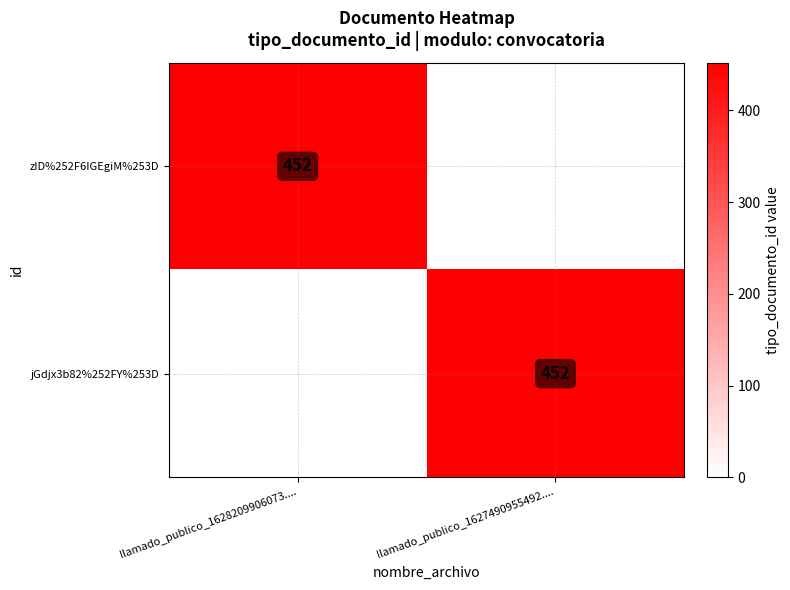

The value of jGdjx3b82%252FY%253D at llamado_publico_1627490955492.... is 452. True or false?

True